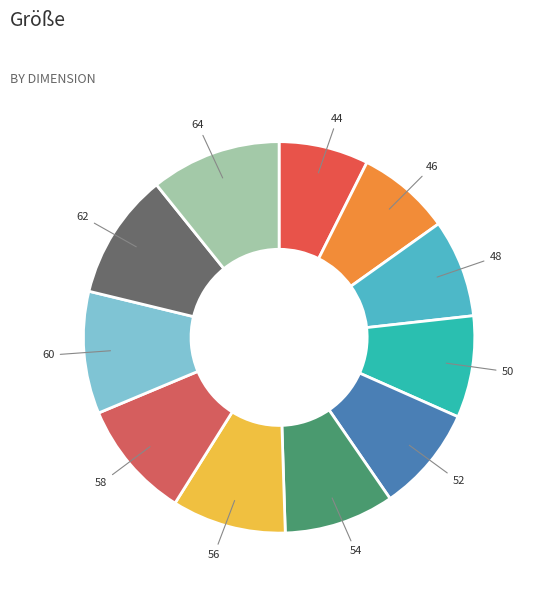

Approximately how many times larger is the value at 58 compared to 48?

1.2